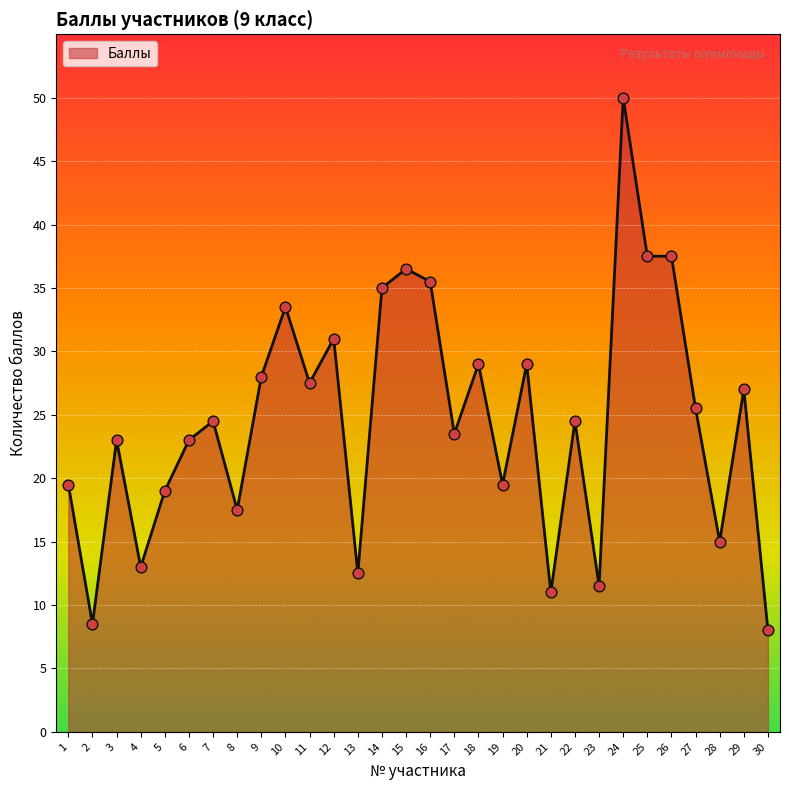

What is the change in value from 17 to 28?

-8.5